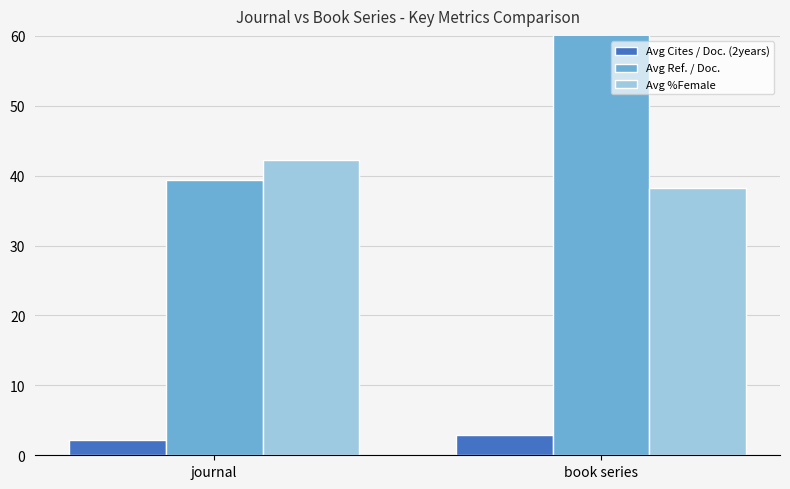

What is the maximum value for Avg Cites / Doc. (2years)?

2.9